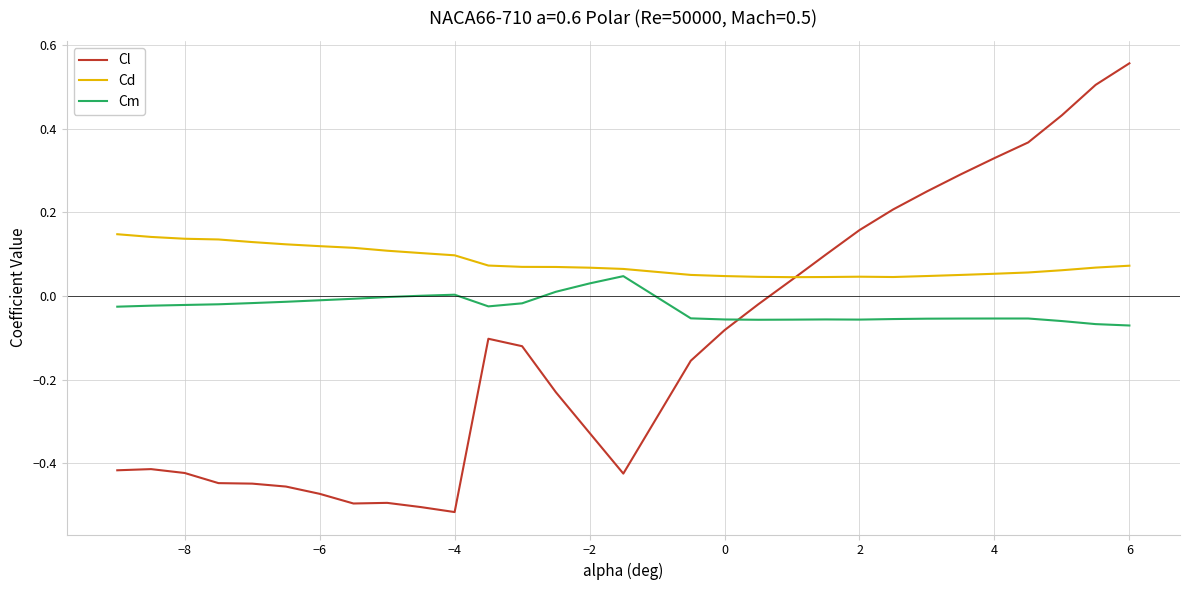

Which series has the largest range (max minus min)?

Cl